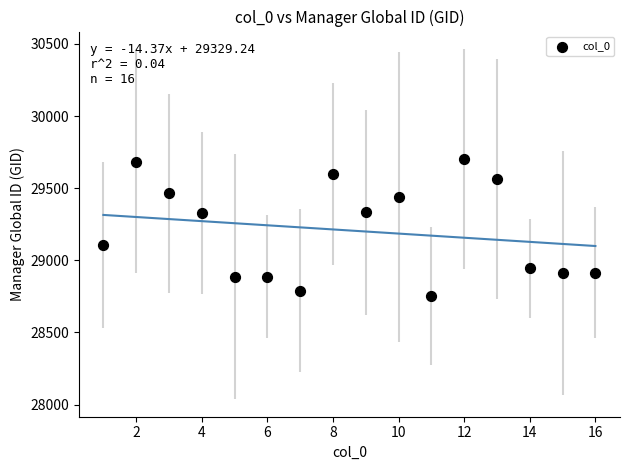

What is the range of X values (max minus min)?

15.0